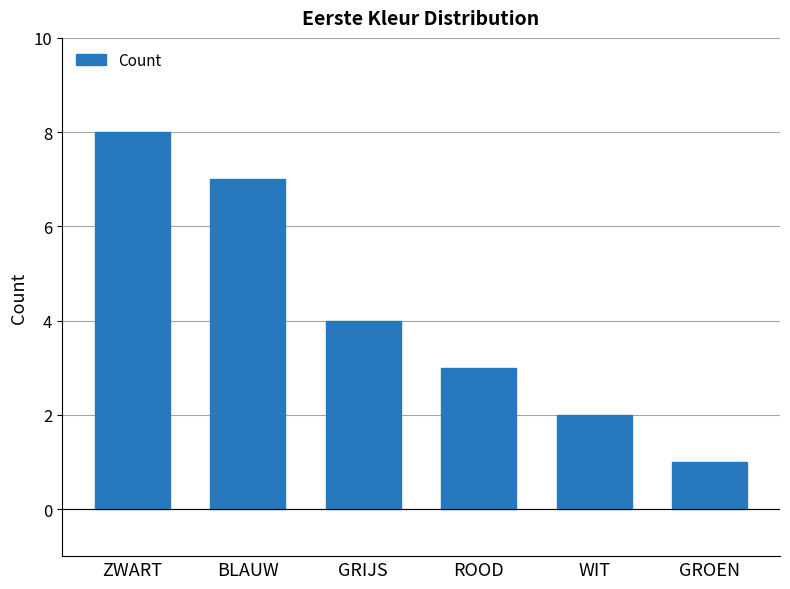

What is the difference between the second highest and second lowest values?

5